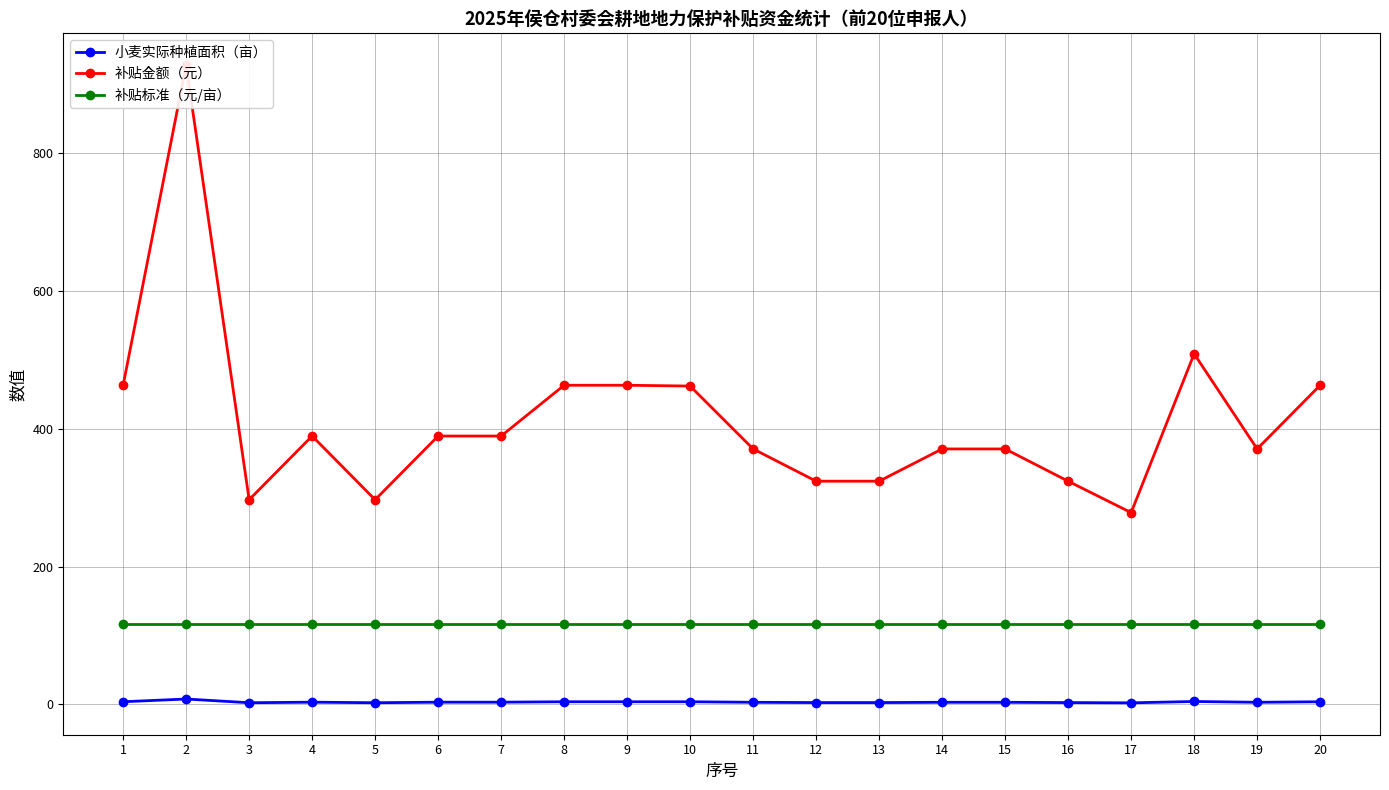

What are all the series names shown in the legend?

小麦实际种植面积（亩）, 补贴金额（元）, 补贴标准（元/亩）